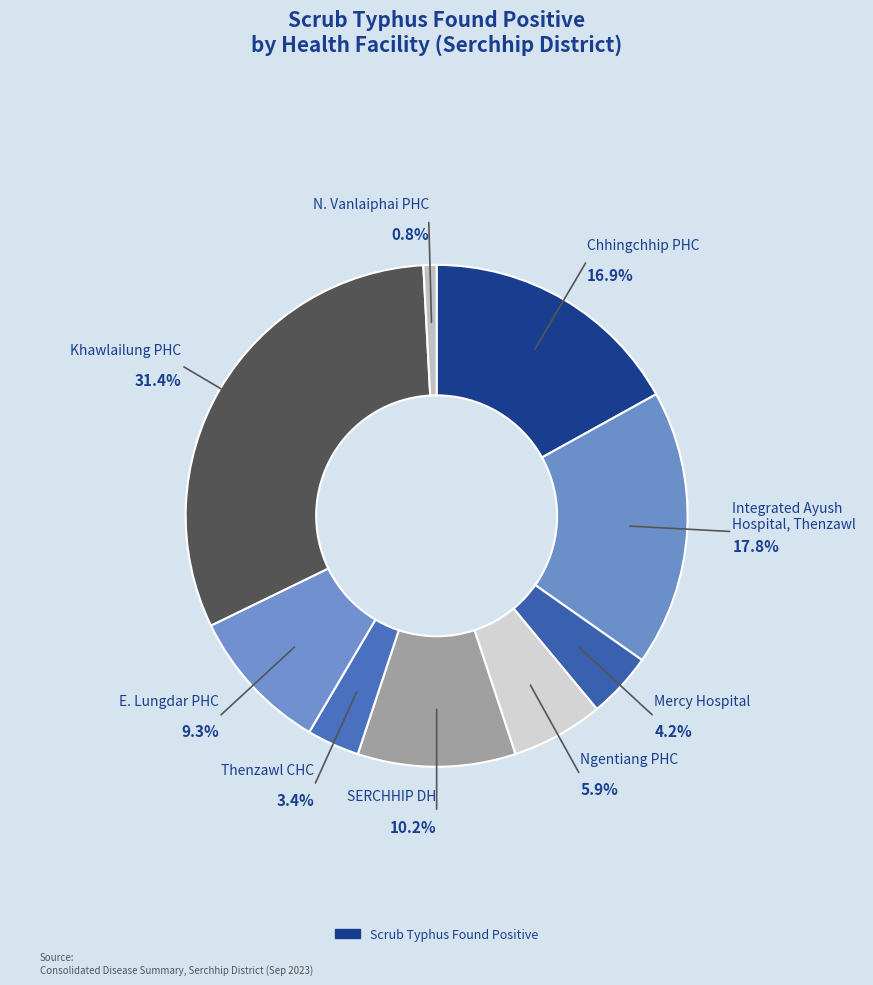

Rank the categories by value from lowest to highest.

N. Vanlaiphai PHC, Thenzawl CHC, Mercy Hospital Private Hospital, Ngentiang PHC, E. Lungdar PHC, SERCHHIP DH, Chhingchhip PHC, Integrated Ayush Hospital, Thenzawl, Khawlailung PHC